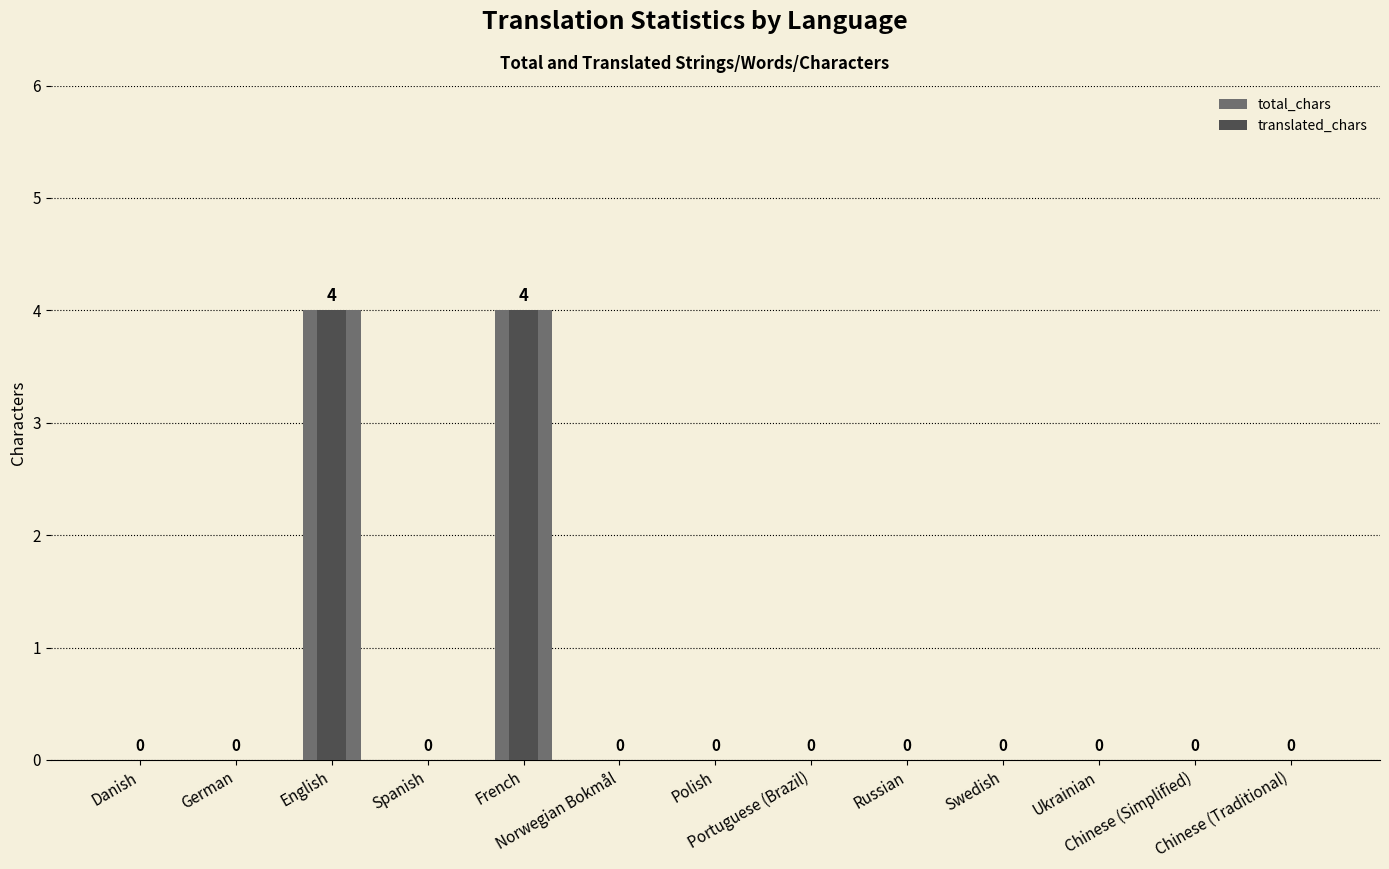

Count the number of data series in this chart.

2